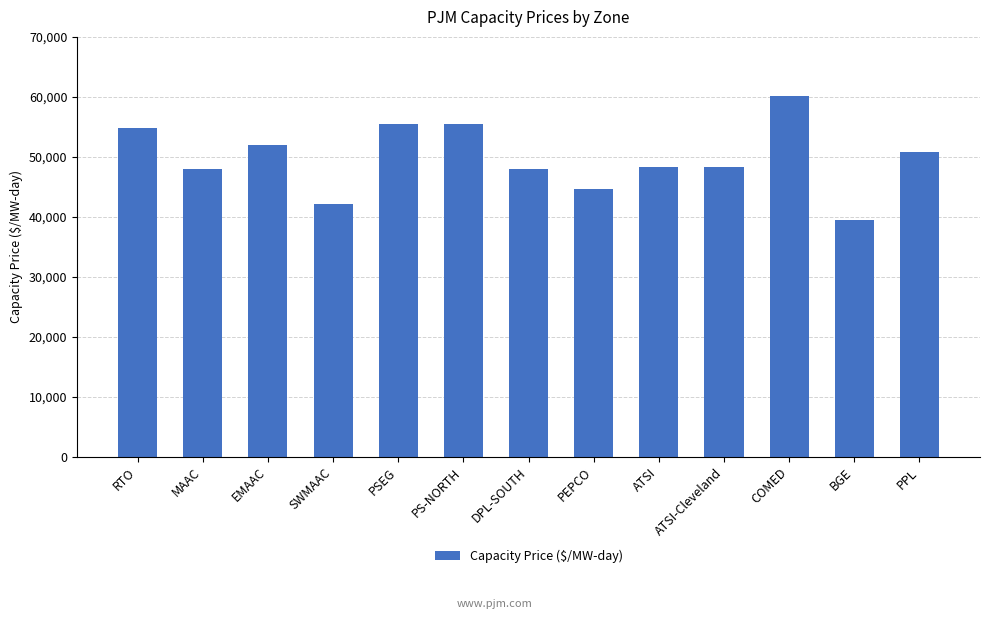

What is the sum of all values?

647435.7